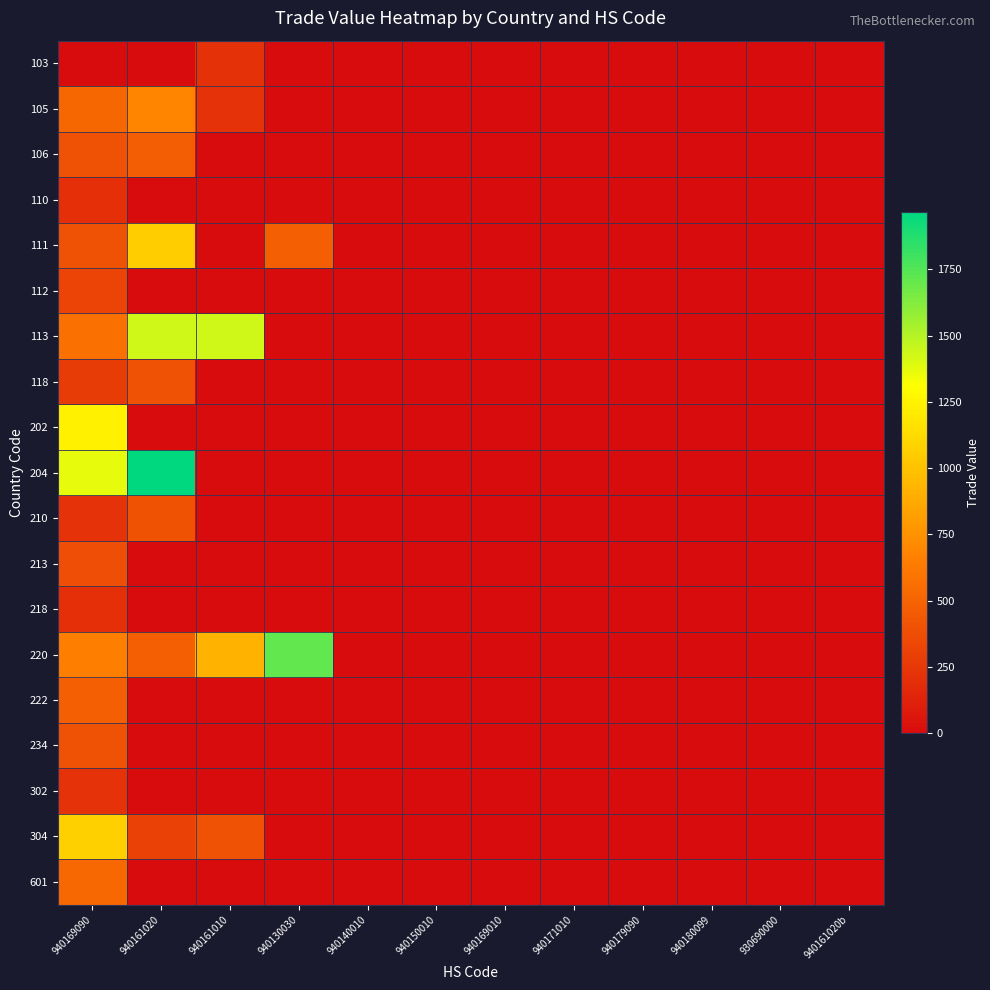

Reading left to right, list all the values displayed in this chart.

103: 940169090=0	940161020=0	940161010=214	940130030=0	940140010=0	940150010=0	940169010=0	940171010=0	940179090=0	940180099=0	930690000=0	940161020b=0
105: 940169090=518	940161020=688	940161010=218	940130030=0	940140010=0	940150010=0	940169010=0	940171010=0	940179090=0	940180099=0	930690000=0	940161020b=0
106: 940169090=398	940161020=462	940161010=0	940130030=0	940140010=0	940150010=0	940169010=0	940171010=0	940179090=0	940180099=0	930690000=0	940161020b=0
110: 940169090=203	940161020=0	940161010=0	940130030=0	940140010=0	940150010=0	940169010=0	940171010=0	940179090=0	940180099=0	930690000=0	940161020b=0
111: 940169090=396	940161020=1058	940161010=0	940130030=469	940140010=0	940150010=0	940169010=0	940171010=0	940179090=0	940180099=0	930690000=0	940161020b=0
112: 940169090=321	940161020=0	940161010=0	940130030=0	940140010=0	940150010=0	940169010=0	940171010=0	940179090=0	940180099=0	930690000=0	940161020b=0
113: 940169090=582	940161020=1430	940161010=1431	940130030=0	940140010=0	940150010=0	940169010=0	940171010=0	940179090=0	940180099=0	930690000=0	940161020b=0
118: 940169090=272	940161020=399	940161010=0	940130030=0	940140010=0	940150010=0	940169010=0	940171010=0	940179090=0	940180099=0	930690000=0	940161020b=0
202: 940169090=1240	940161020=0	940161010=0	940130030=0	940140010=0	940150010=0	940169010=0	940171010=0	940179090=0	940180099=0	930690000=0	940161020b=0
204: 940169090=1371	940161020=1966	940161010=0	940130030=0	940140010=0	940150010=0	940169010=0	940171010=0	940179090=0	940180099=0	930690000=0	940161020b=0
210: 940169090=222	940161020=405	940161010=0	940130030=0	940140010=0	940150010=0	940169010=0	940171010=0	940179090=0	940180099=0	930690000=0	940161020b=0
213: 940169090=377	940161020=0	940161010=0	940130030=0	940140010=0	940150010=0	940169010=0	940171010=0	940179090=0	940180099=0	930690000=0	940161020b=0
218: 940169090=207	940161020=0	940161010=0	940130030=0	940140010=0	940150010=0	940169010=0	940171010=0	940179090=0	940180099=0	930690000=0	940161020b=0
220: 940169090=646	940161020=471	940161010=917	940130030=1707	940140010=0	940150010=0	940169010=0	940171010=0	940179090=0	940180099=0	930690000=0	940161020b=0
222: 940169090=471	940161020=0	940161010=0	940130030=0	940140010=0	940150010=0	940169010=0	940171010=0	940179090=0	940180099=0	930690000=0	940161020b=0
234: 940169090=396	940161020=0	940161010=0	940130030=0	940140010=0	940150010=0	940169010=0	940171010=0	940179090=0	940180099=0	930690000=0	940161020b=0
302: 940169090=220	940161020=0	940161010=0	940130030=0	940140010=0	940150010=0	940169010=0	940171010=0	940179090=0	940180099=0	930690000=0	940161020b=0
304: 940169090=1071	940161020=309	940161010=399	940130030=0	940140010=0	940150010=0	940169010=0	940171010=0	940179090=0	940180099=0	930690000=0	940161020b=0
601: 940169090=529	940161020=0	940161010=0	940130030=0	940140010=0	940150010=0	940169010=0	940171010=0	940179090=0	940180099=0	930690000=0	940161020b=0